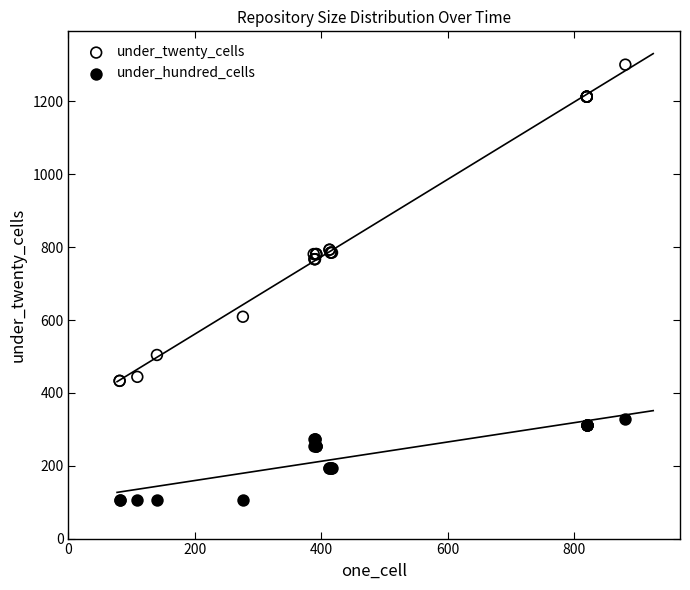

Which series has the widest spread of Y values?

under_twenty_cells